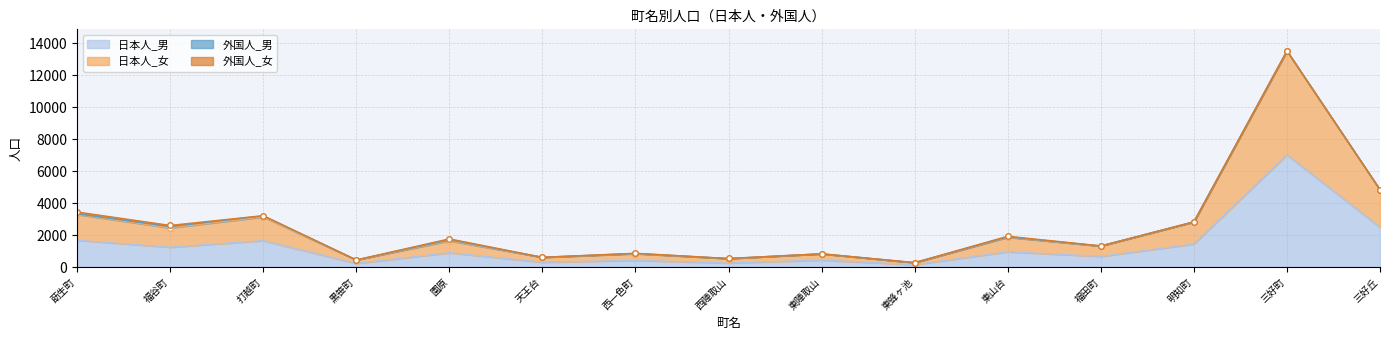

At which label does 日本人_男 reach its minimum?

東蜂ヶ池